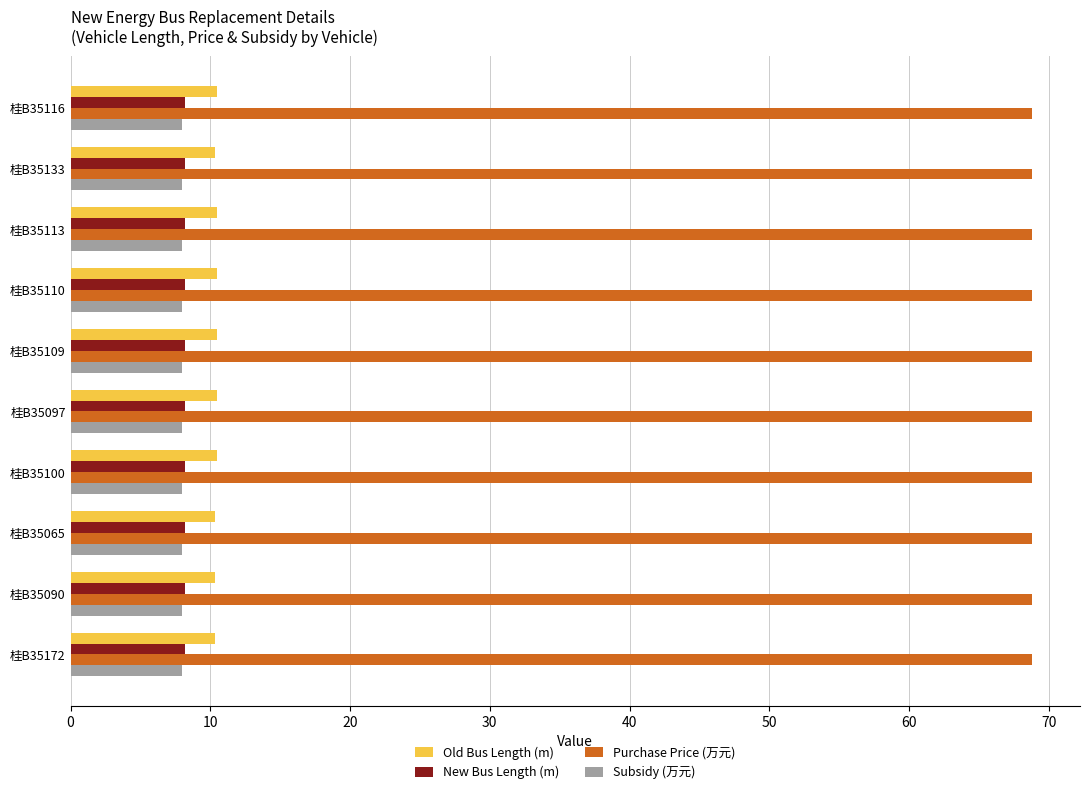

Count the number of categories in the chart.

10